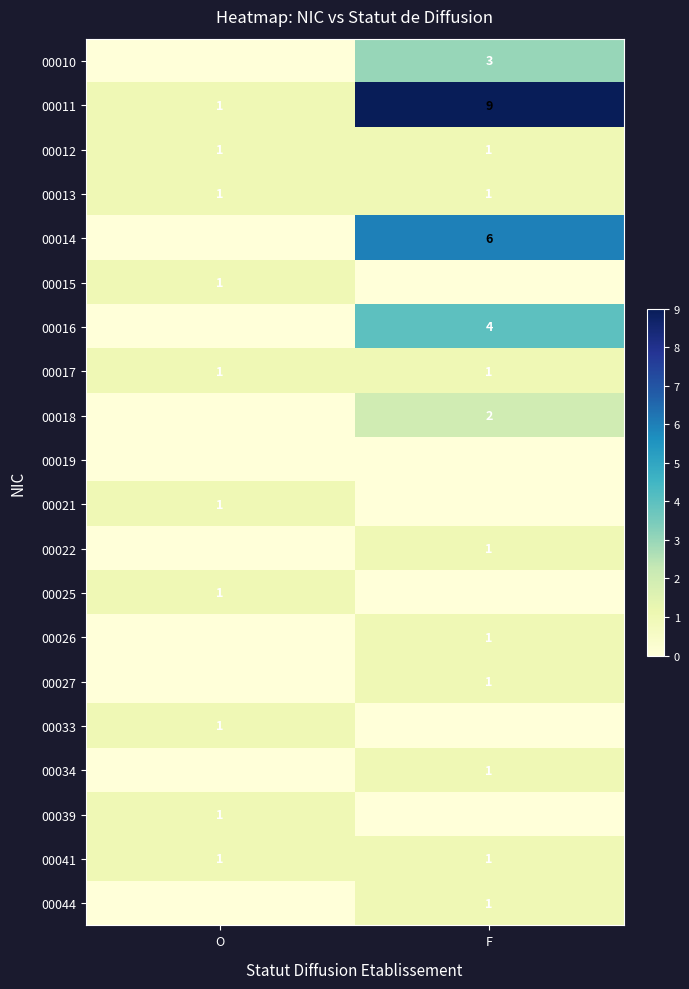

Is it true that 00013 equals 0 at F?

False